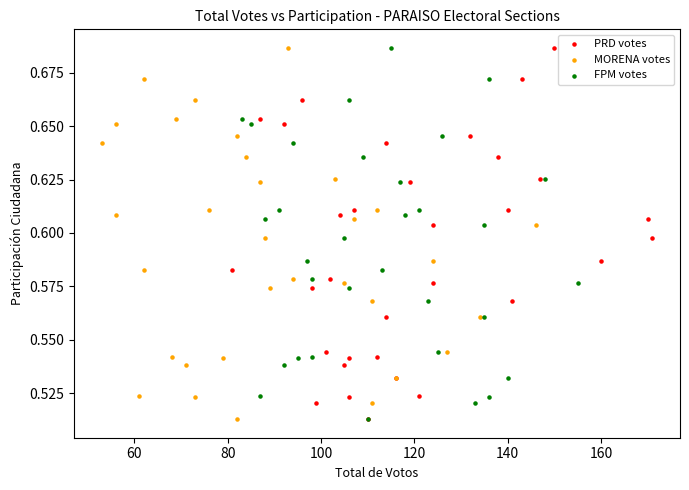

What are all the series names shown in the legend?

PRD votes, MORENA votes, FPM votes